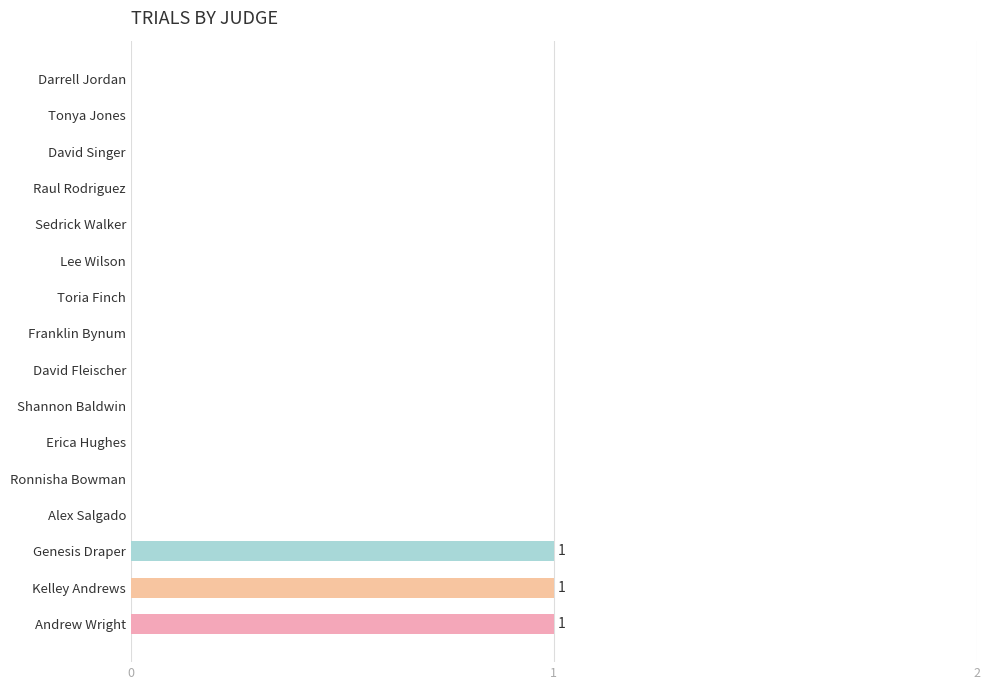

True or false: the data shows 2 at Kelley Andrews.

False